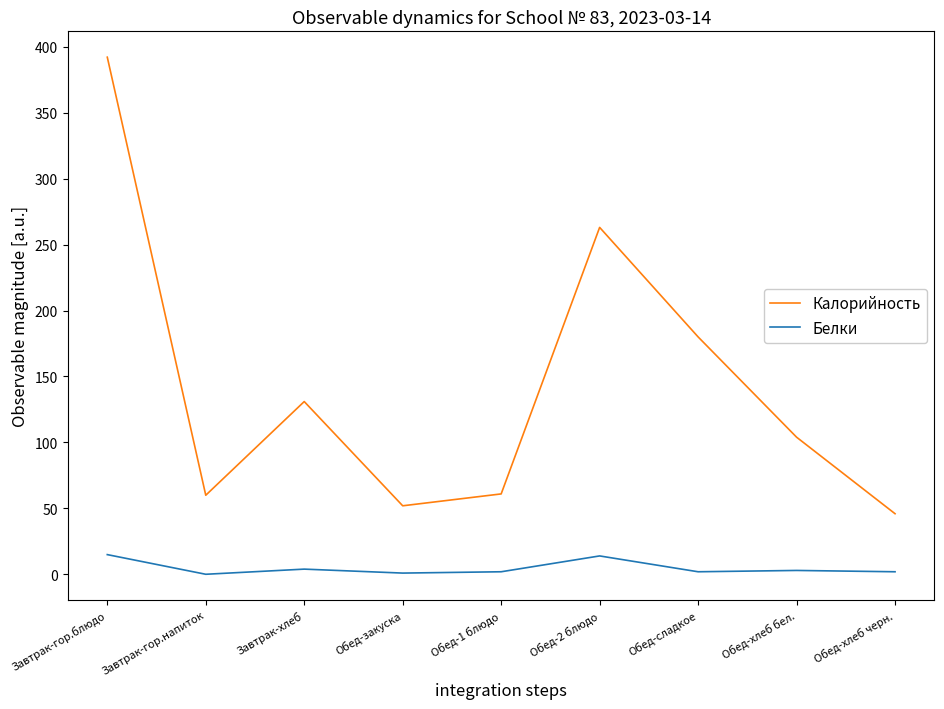

Is this an area chart (filled region under the line)?

No